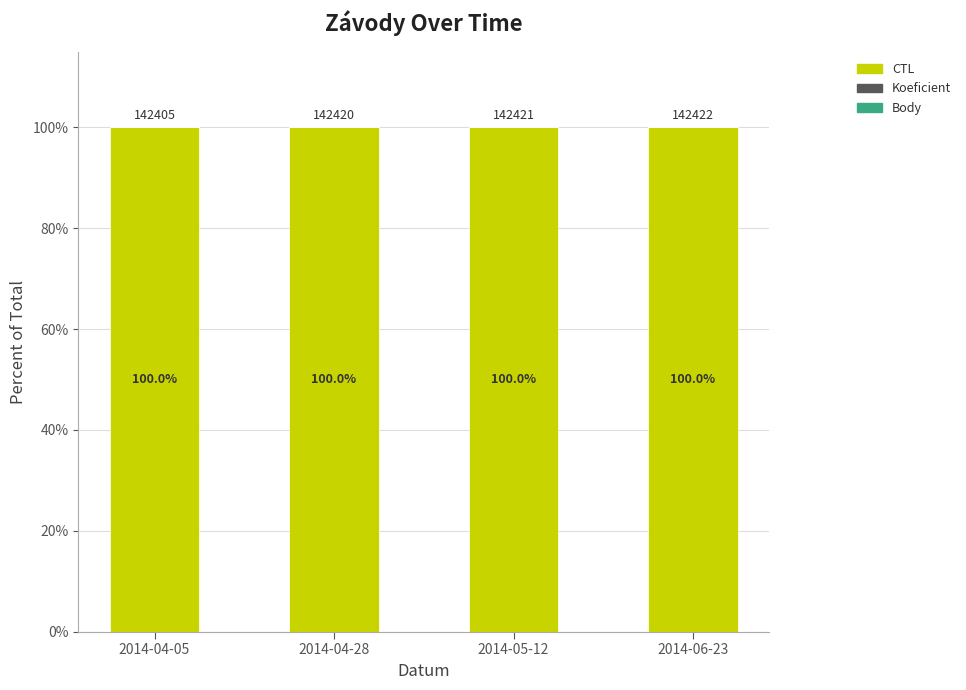

What is the highest value of the CTL series?

100.0